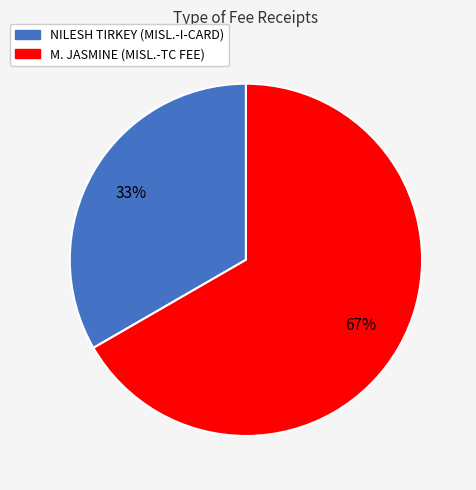

To the nearest percent, what is the combined percentage of M. JASMINE (MISL.-TC FEE) and NILESH TIRKEY (MISL.-I-CARD)?

100%